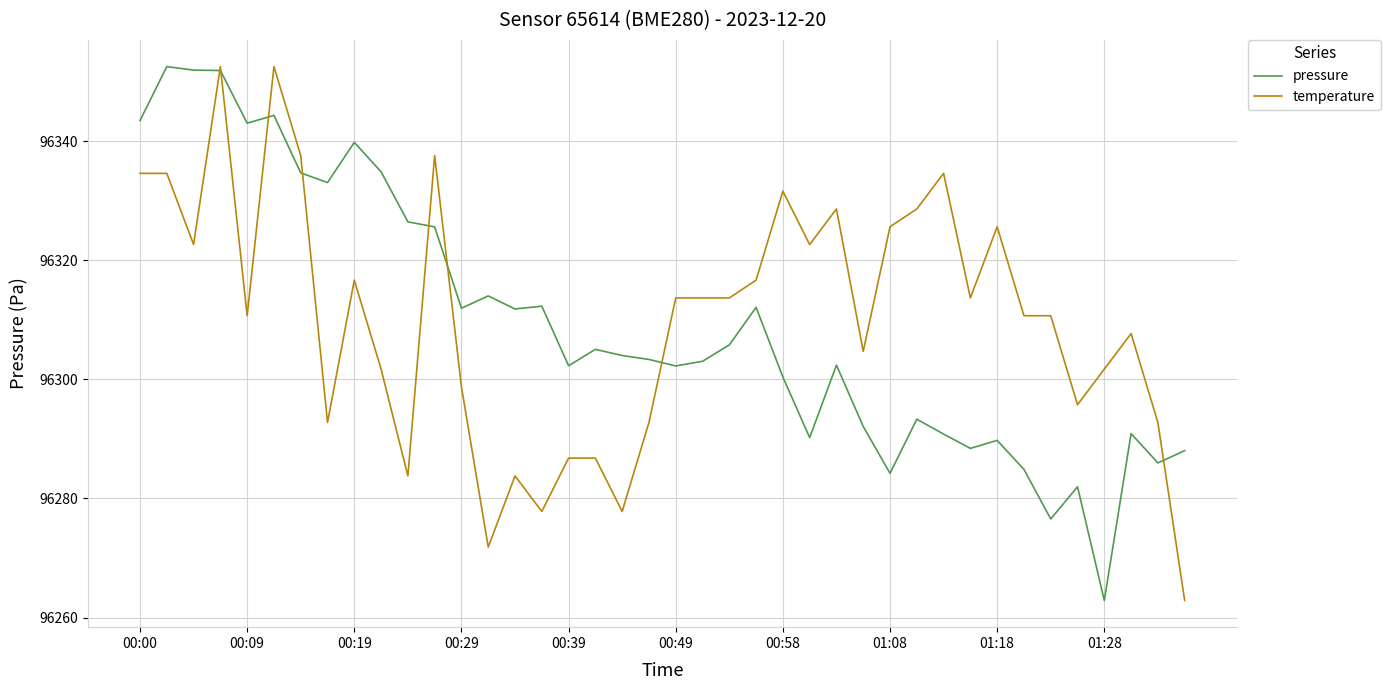

What is the minimum value for pressure?

96262.9